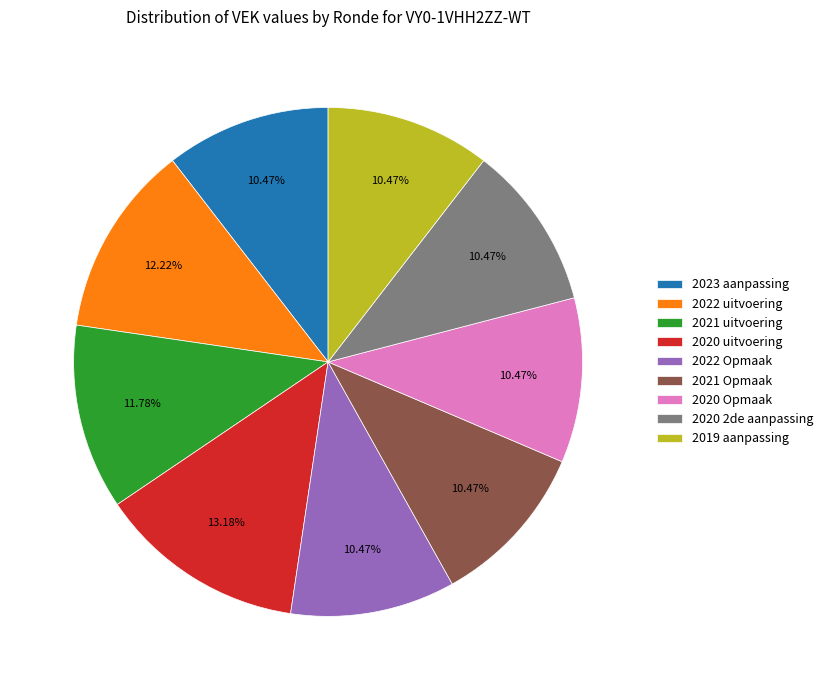

Does any single category account for the majority?

No